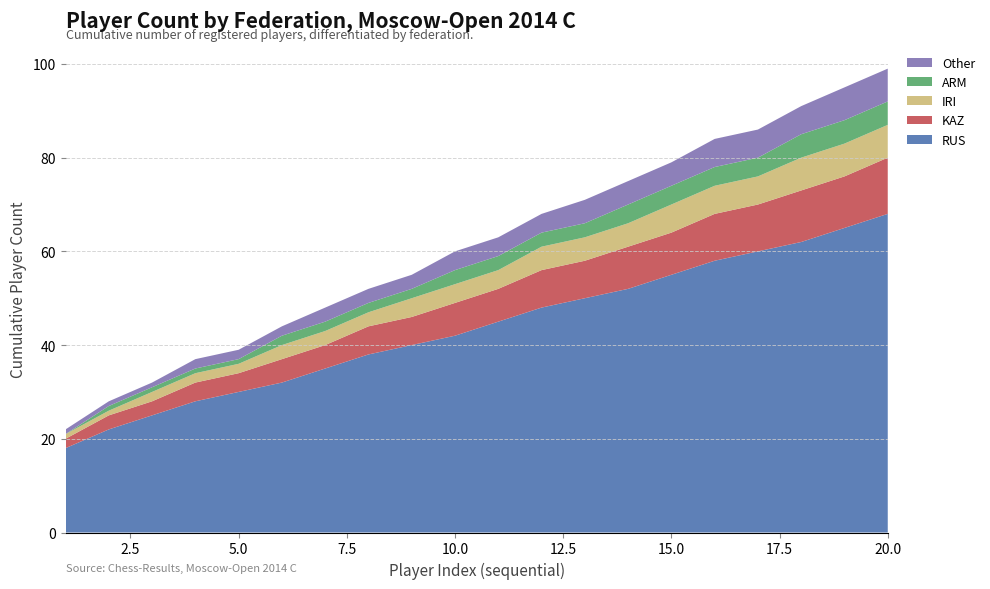

Reading left to right, transcribe all the data shown in this chart.

RUS: 18	22	25	28	30	32	35	38	40	42	45	48	50	52	55	58	60	62	65	68
KAZ: 2	3	3	4	4	5	5	6	6	7	7	8	8	9	9	10	10	11	11	12
IRI: 1	1	2	2	2	3	3	3	4	4	4	5	5	5	6	6	6	7	7	7
ARM: 0	1	1	1	1	2	2	2	2	3	3	3	3	4	4	4	4	5	5	5
Other: 1	1	1	2	2	2	3	3	3	4	4	4	5	5	5	6	6	6	7	7